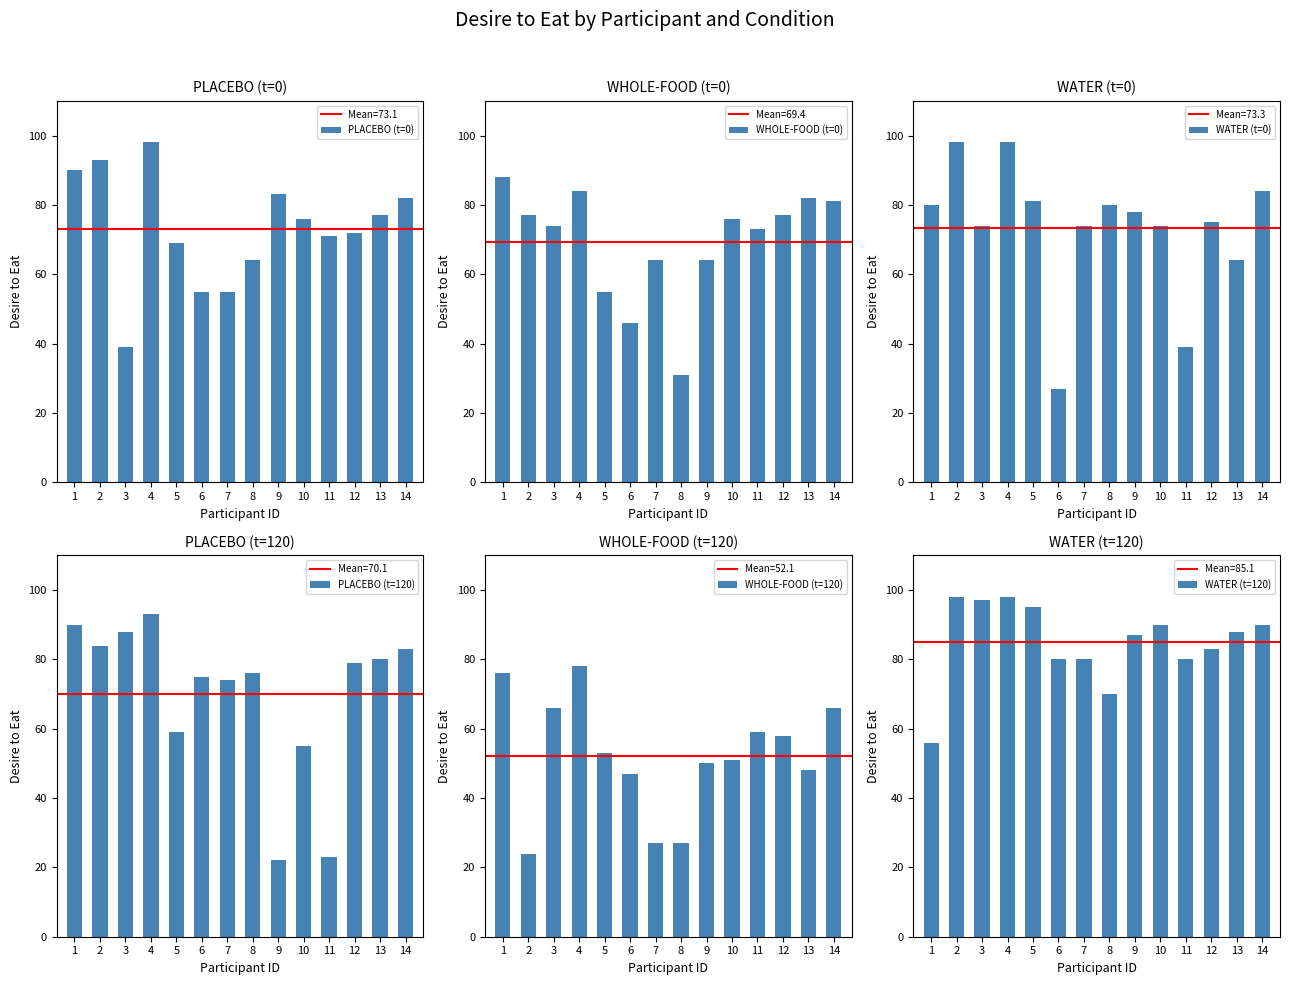

Which series has the widest spread of values?

WATER (t=0)